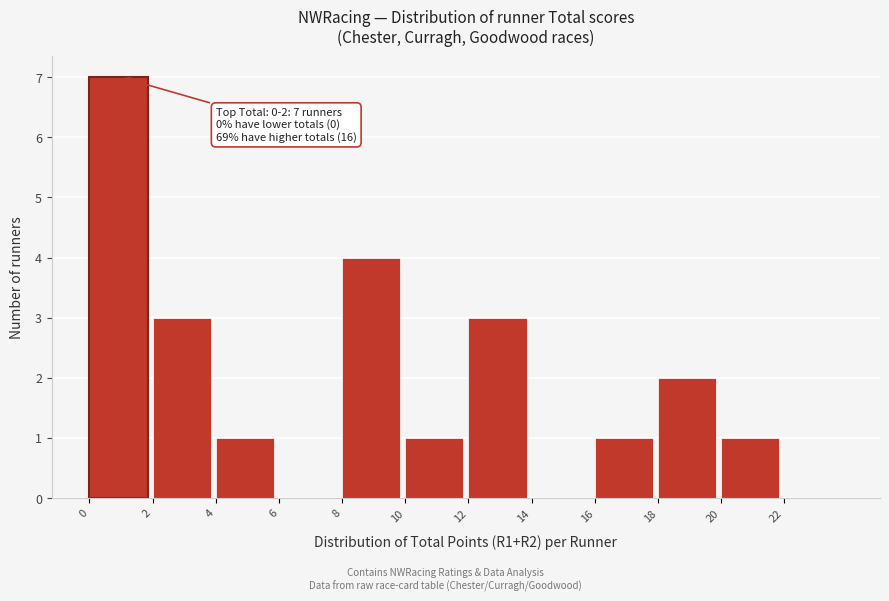

Which range on the x-axis has the tallest bar?

0 to 2